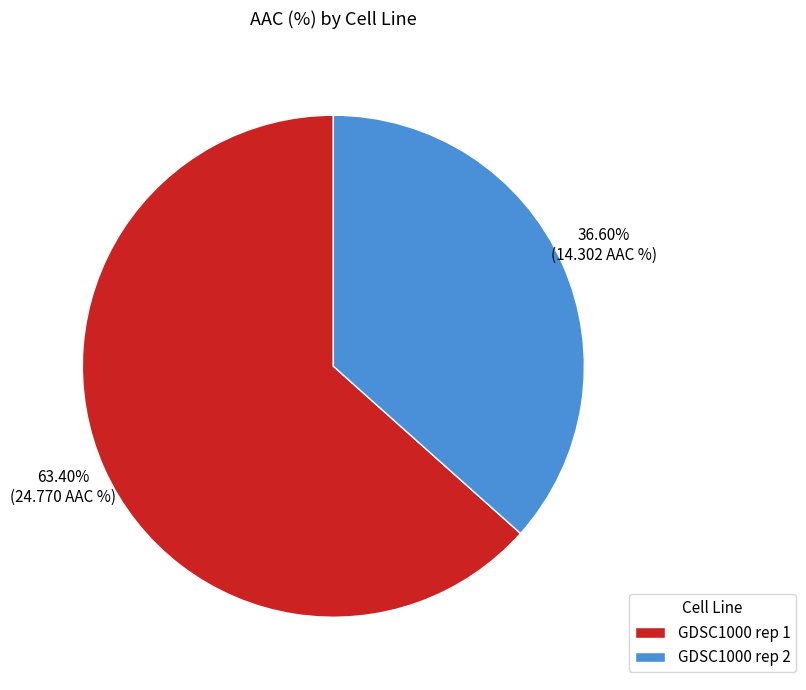

To the nearest percent, what percentage of the pie is GDSC1000 rep 2?

37%